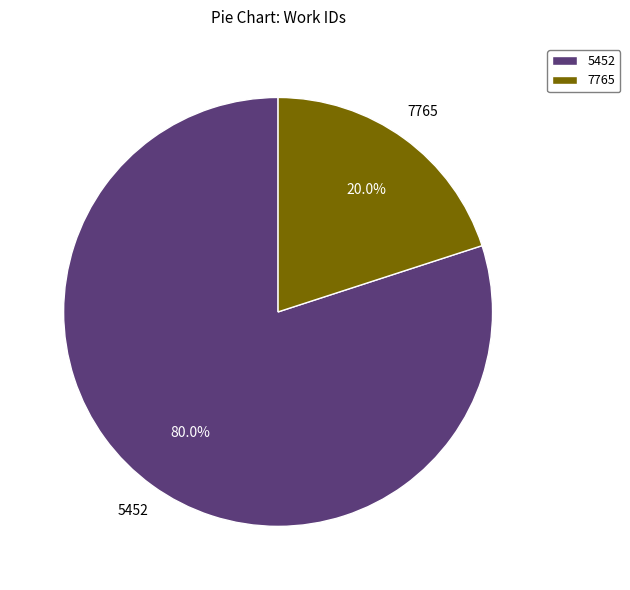

Rank the categories by value from lowest to highest.

7765, 5452